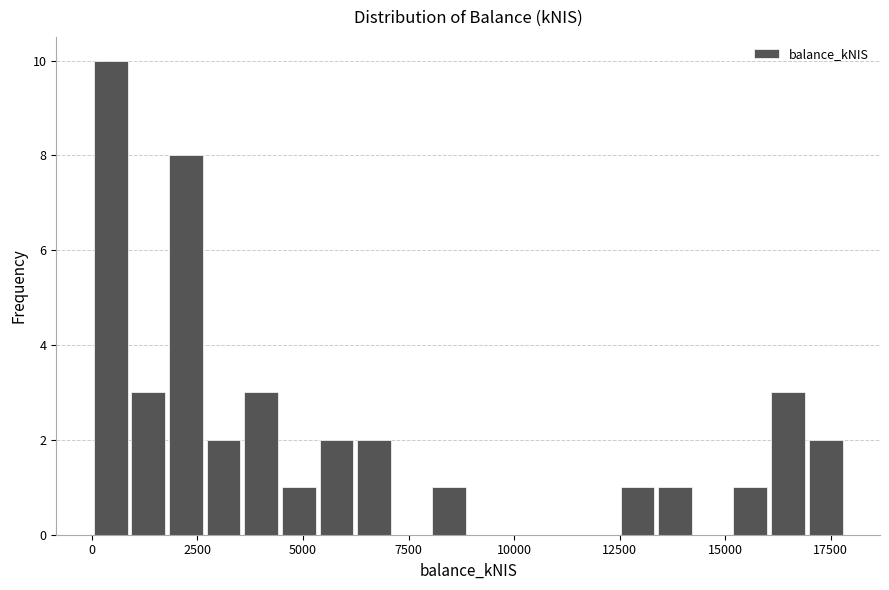

Around what value on the x-axis is the tallest bar? Give the approximate position of its centre, as read against the axis.

500